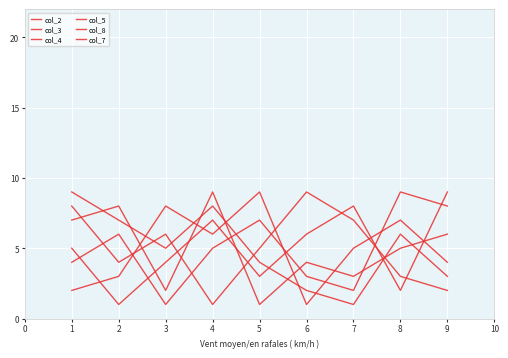

Where does the col_4 series first go above 5?

1